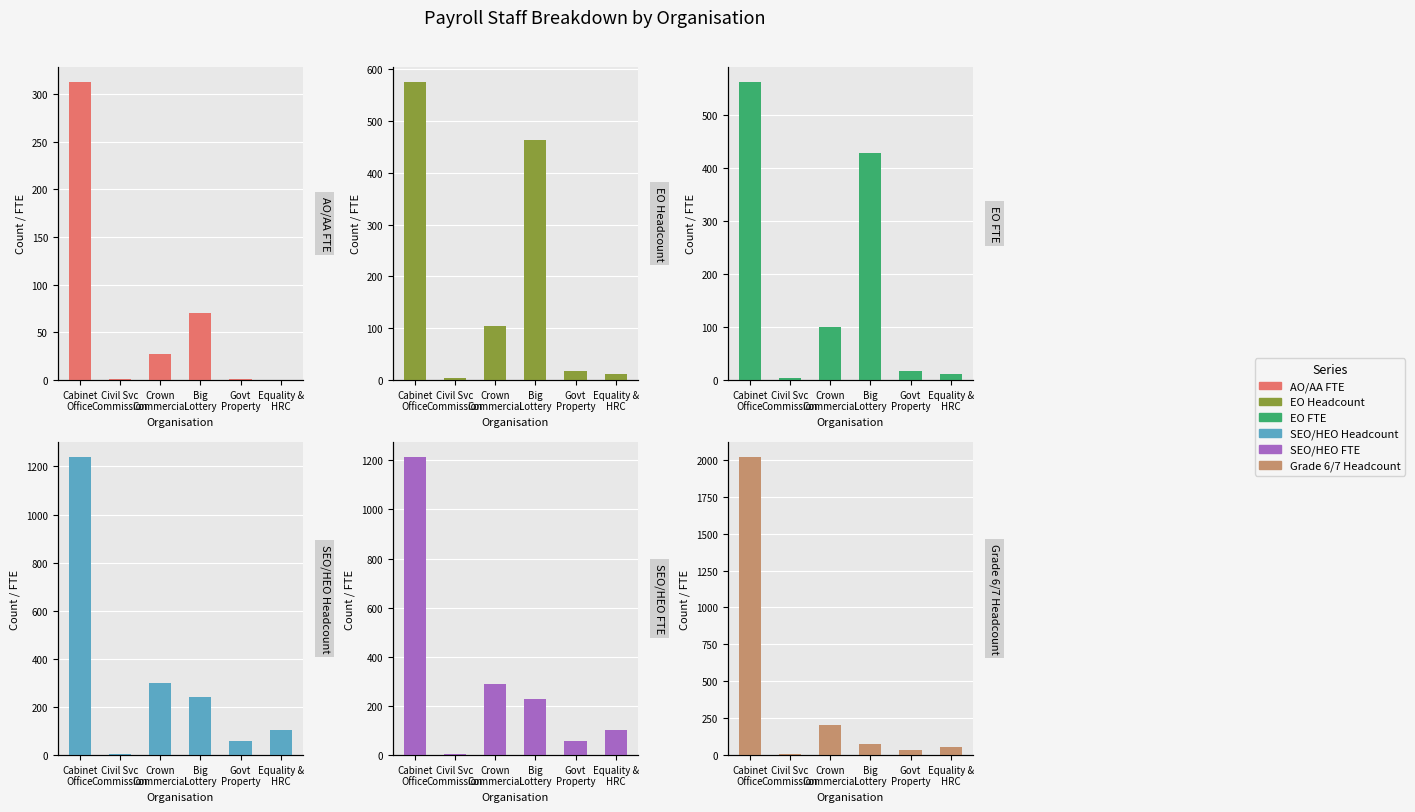

What is the label of the 5th bar from the right?

Civil Svc
Commission